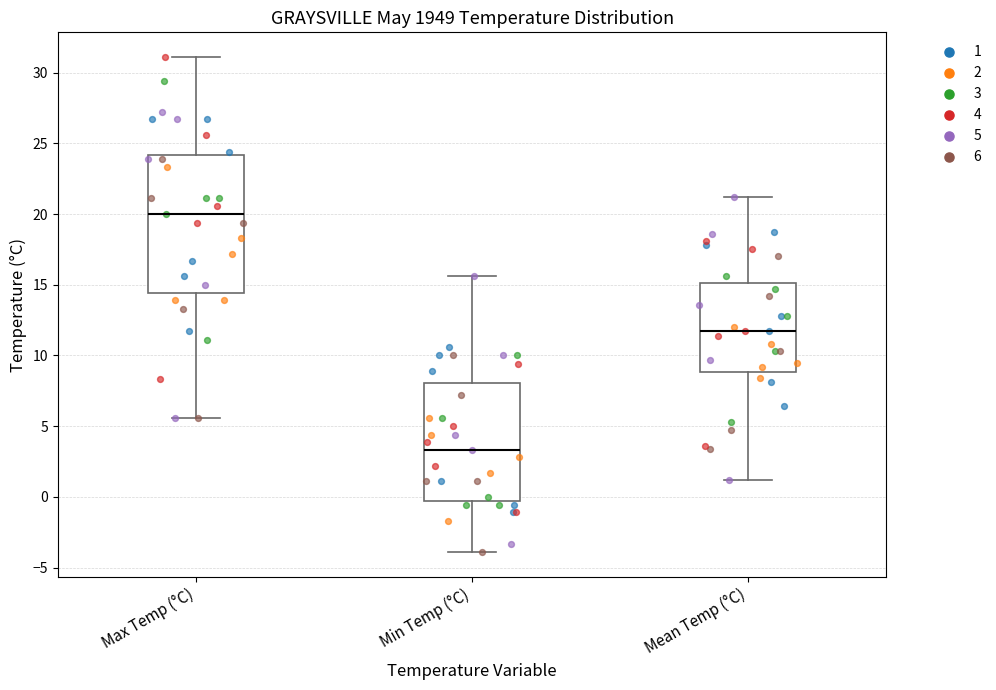

Reading left to right, read every box against the y-axis: the position of its median line, the range the box covers, and the ends of its whiskers. The values are not printed on the chart, so give them approximately, as read against the axis.

Max Temp (°C): median 20.0, box 14.5 to 24.0, whiskers 5.5 to 31.0
Min Temp (°C): median 3.5, box -0.5 to 8.0, whiskers -4.0 to 15.5
Mean Temp (°C): median 11.5, box 9.0 to 15.0, whiskers 1.0 to 21.0